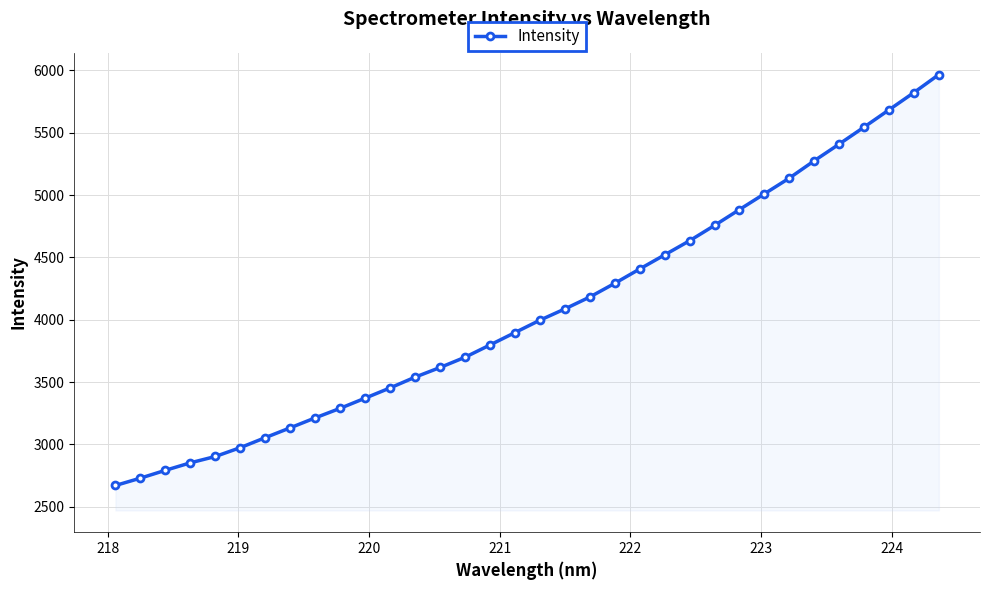

What is the greatest value displayed?

5967.1